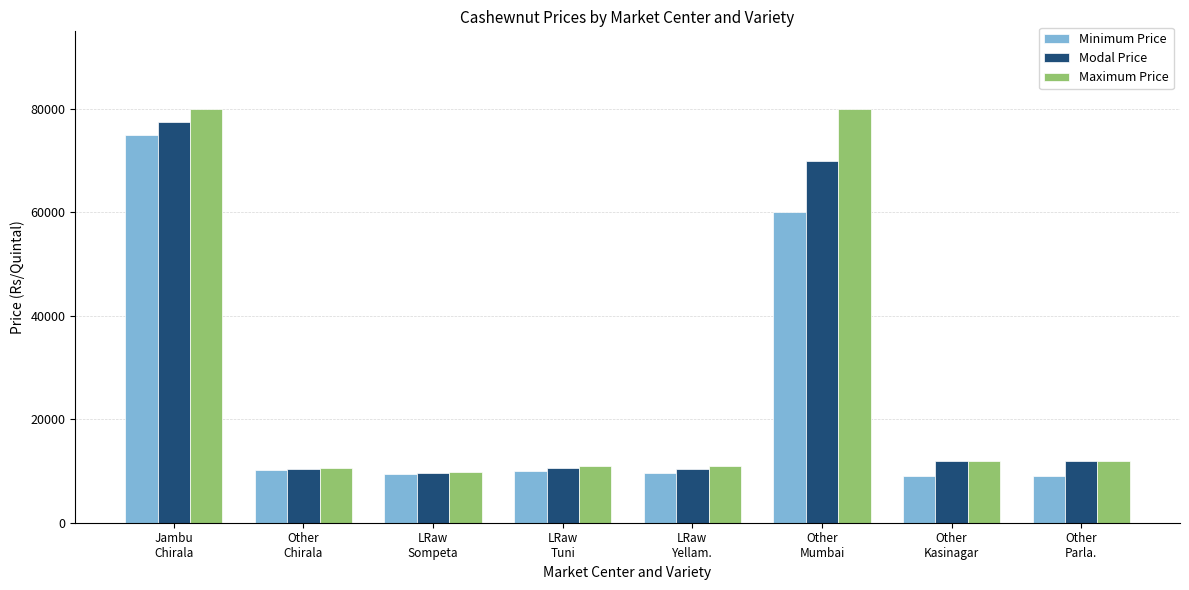

How many bars are there in total?

24